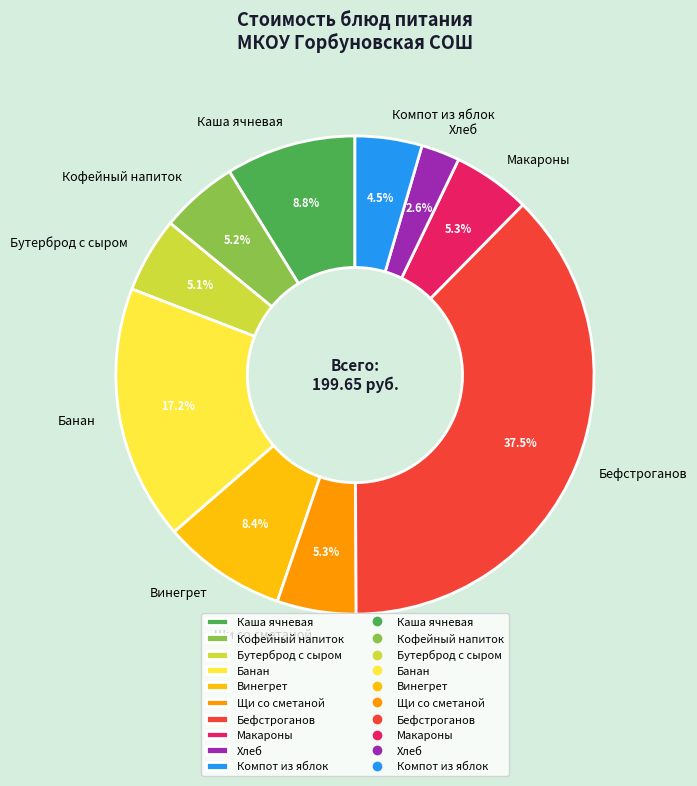

What is the ratio of the value at Бутерброд с сыром to the value at Каша ячневая?

0.6